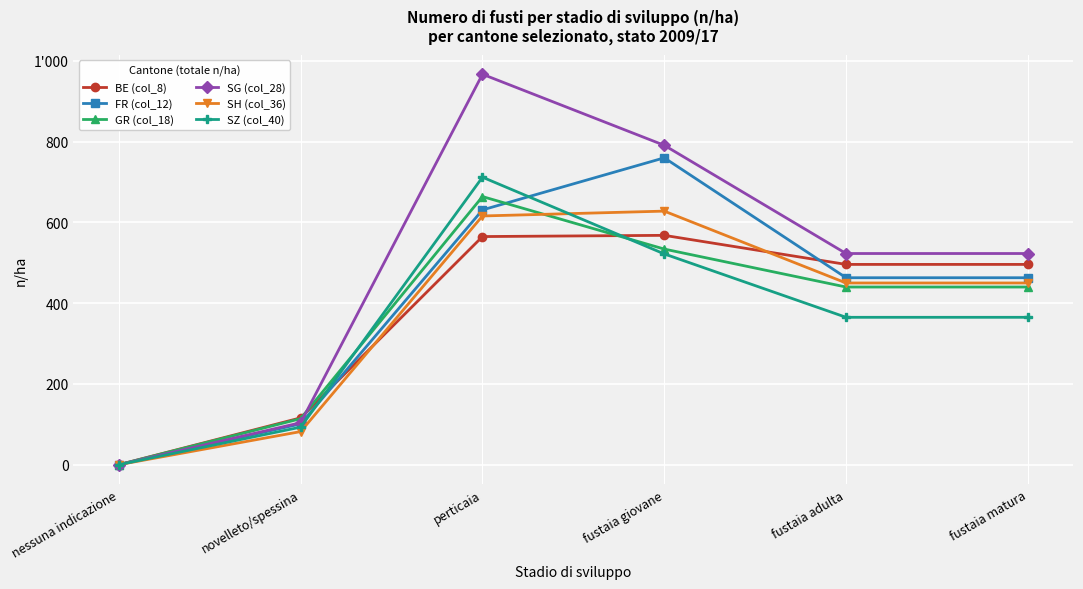

Does the chart have visible grid lines?

Yes